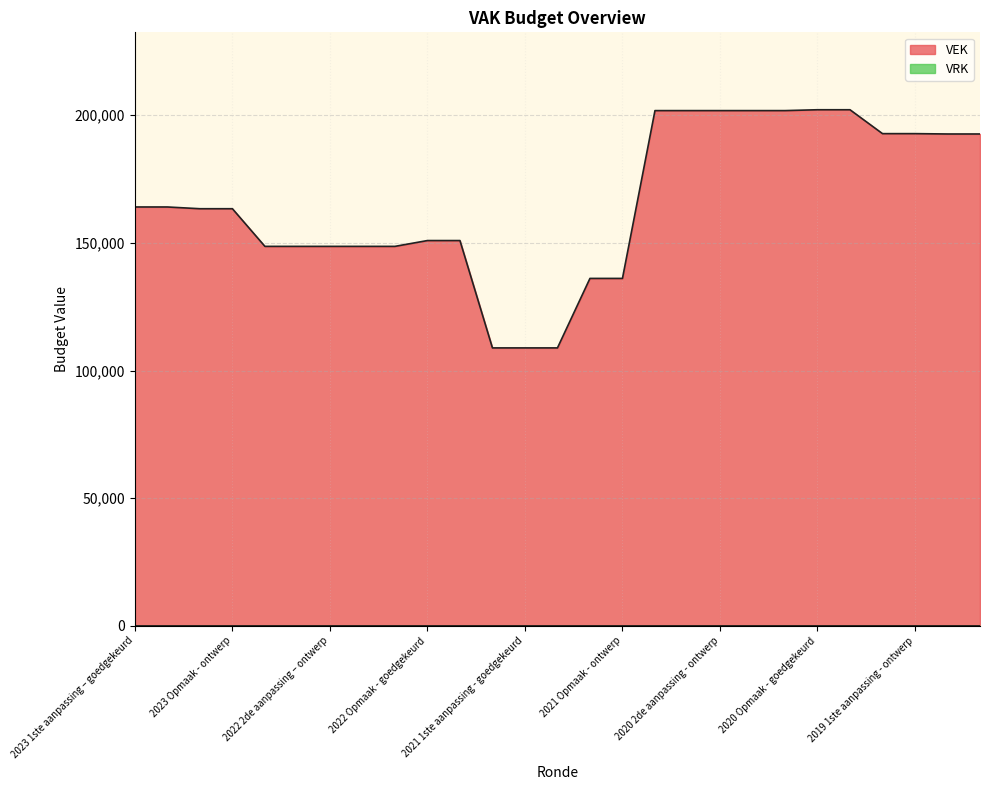

True or false: the data shows 74178 at 2022 2de aanpassing – goedgekeurd.

False